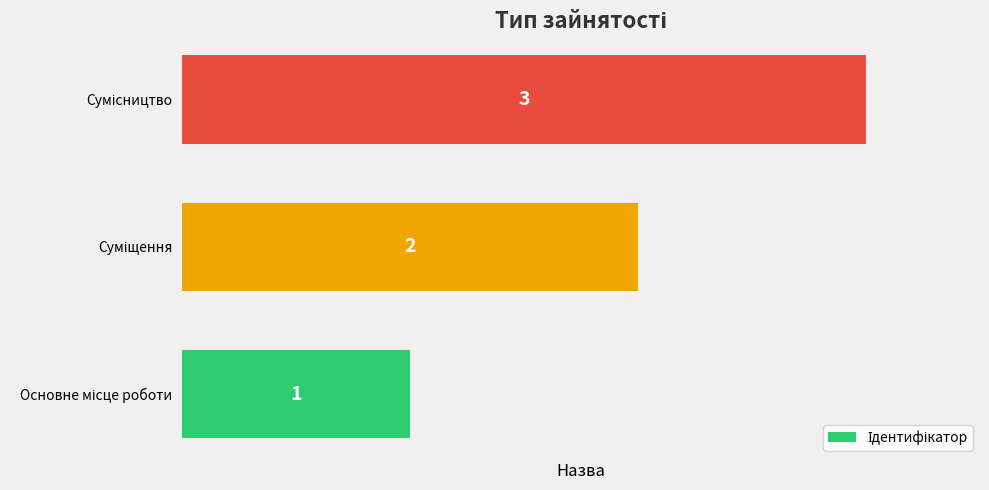

How many data points does each series have?

3